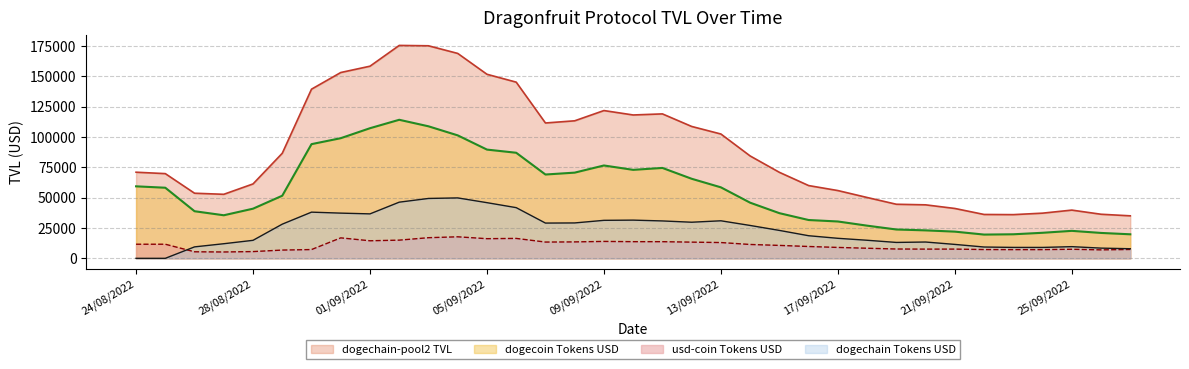

Where does the dogechain-pool2 TVL series first go above 70938?

24/08/2022